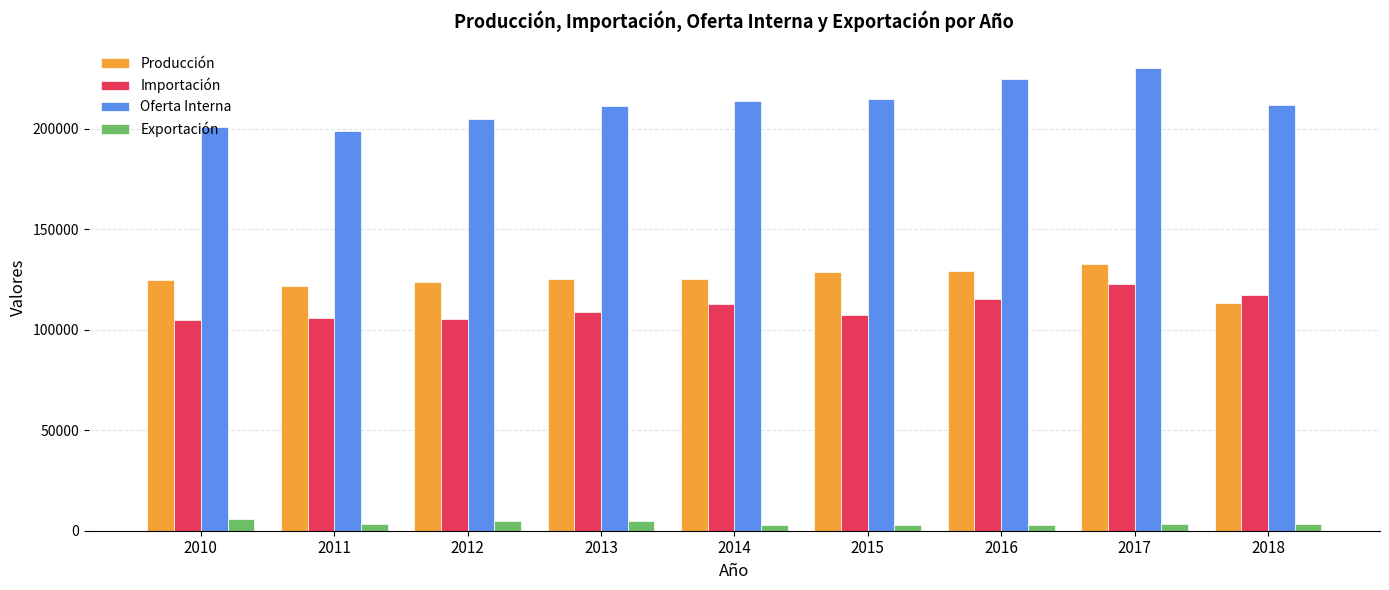

Between 2011 and 2015, which series saw the biggest shift?

Oferta Interna